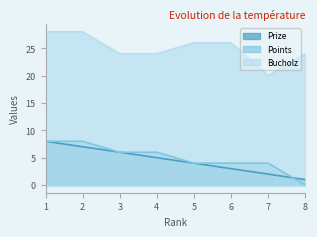

List the labels in order of Points value, largest first.

1, 2, 3, 4, 5, 6, 7, 8